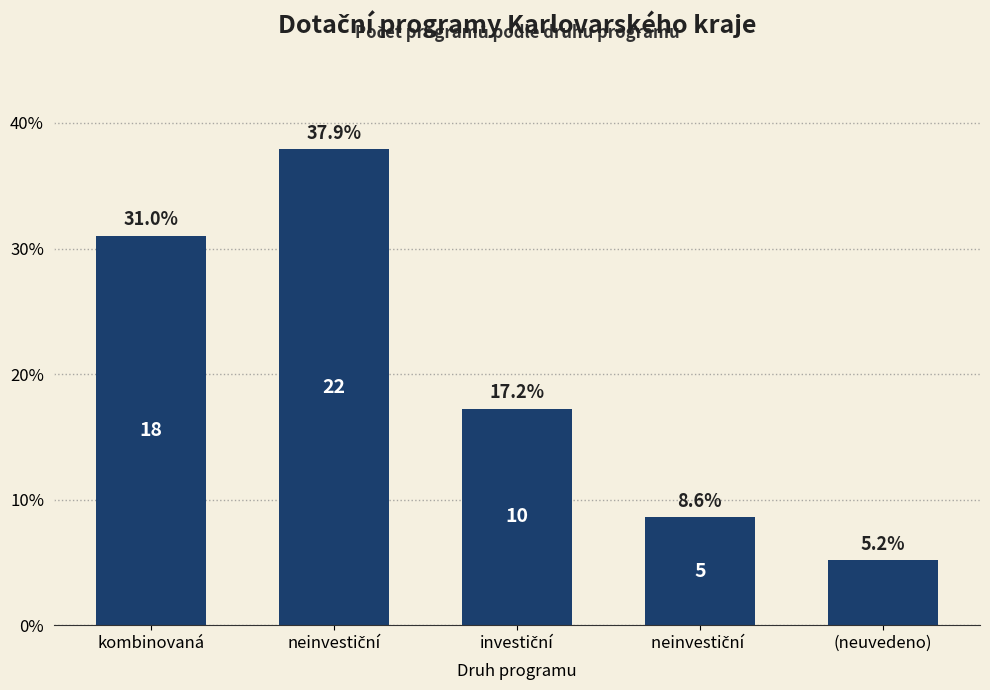

What is the label of the 1st bar from the right?

(neuvedeno)